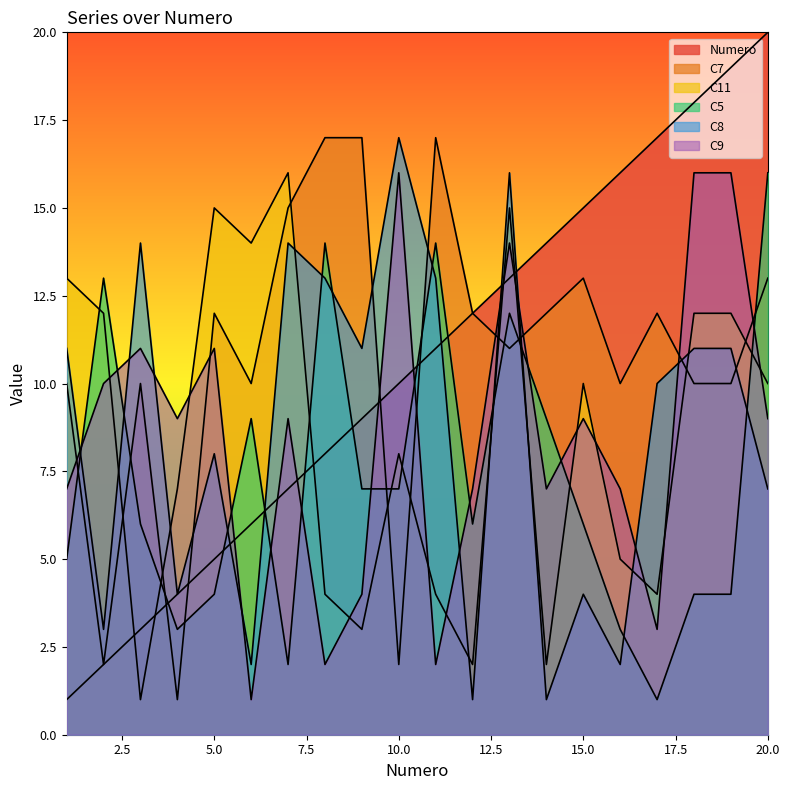

Reading right to left, extract all data points from this chart.

Numero: 20=20	19=19	18=18	17=17	16=16	15=15	14=14	13=13	12=12	11=11	10=10	9=9	8=8	7=7	6=6	5=5	4=4	3=3	2=2	1=1
C7: 20=13	19=10	18=10	17=12	16=10	15=13	14=12	13=11	12=12	11=17	10=2	9=17	8=17	7=15	6=10	5=12	4=1	3=10	2=2	1=10
C11: 20=10	19=12	18=12	17=4	16=5	15=10	14=2	13=15	12=2	11=4	10=8	9=3	8=4	7=16	6=14	5=15	4=7	3=1	2=12	1=13
C5: 20=16	19=4	18=4	17=1	16=3	15=6	14=9	13=12	12=6	11=14	10=7	9=7	8=14	7=2	6=9	5=4	4=3	3=6	2=13	1=5
C8: 20=7	19=11	18=11	17=10	16=2	15=4	14=1	13=16	12=1	11=13	10=17	9=11	8=13	7=14	6=2	5=8	4=4	3=14	2=3	1=11
C9: 20=9	19=16	18=16	17=3	16=7	15=9	14=7	13=14	12=7	11=2	10=16	9=4	8=2	7=9	6=1	5=11	4=9	3=11	2=10	1=7